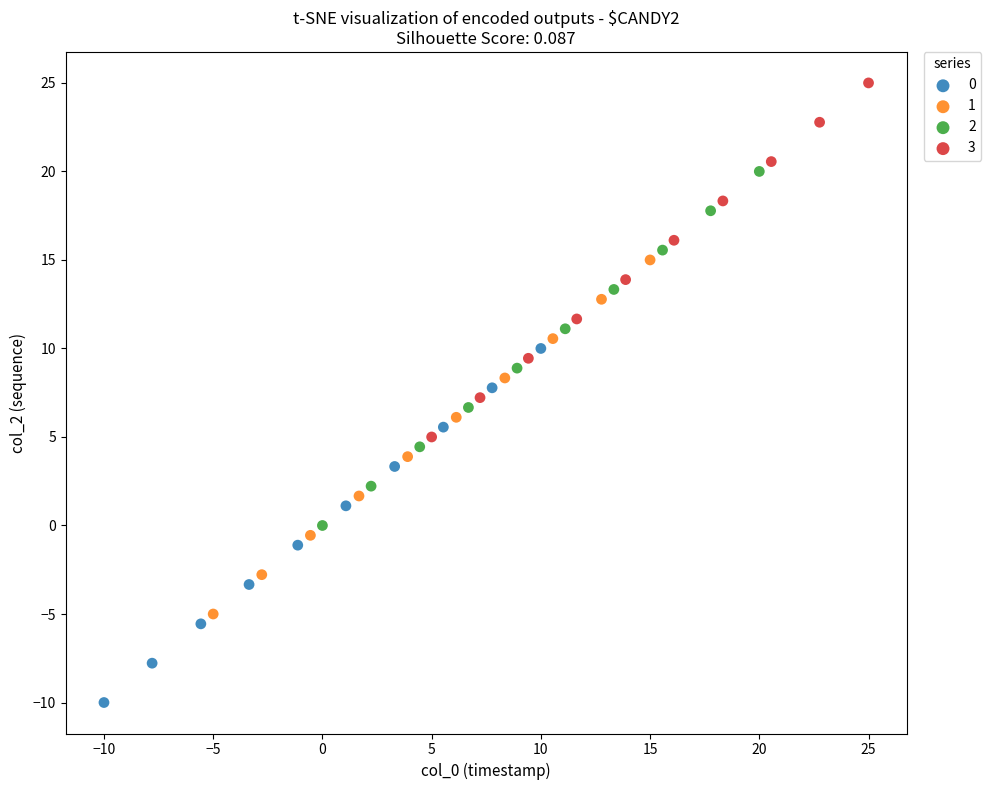

Which series reaches the maximum Y coordinate?

3